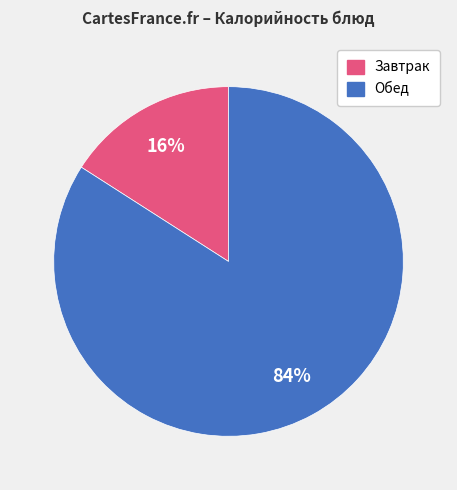

Does any single category account for the majority?

Yes